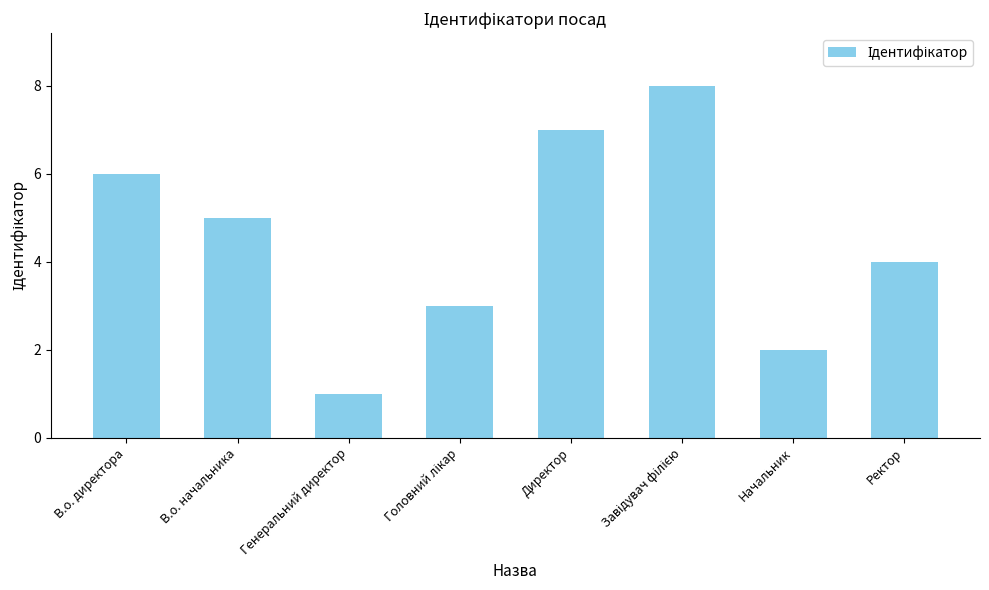

Where does the data first go above 5?

В.о. директора